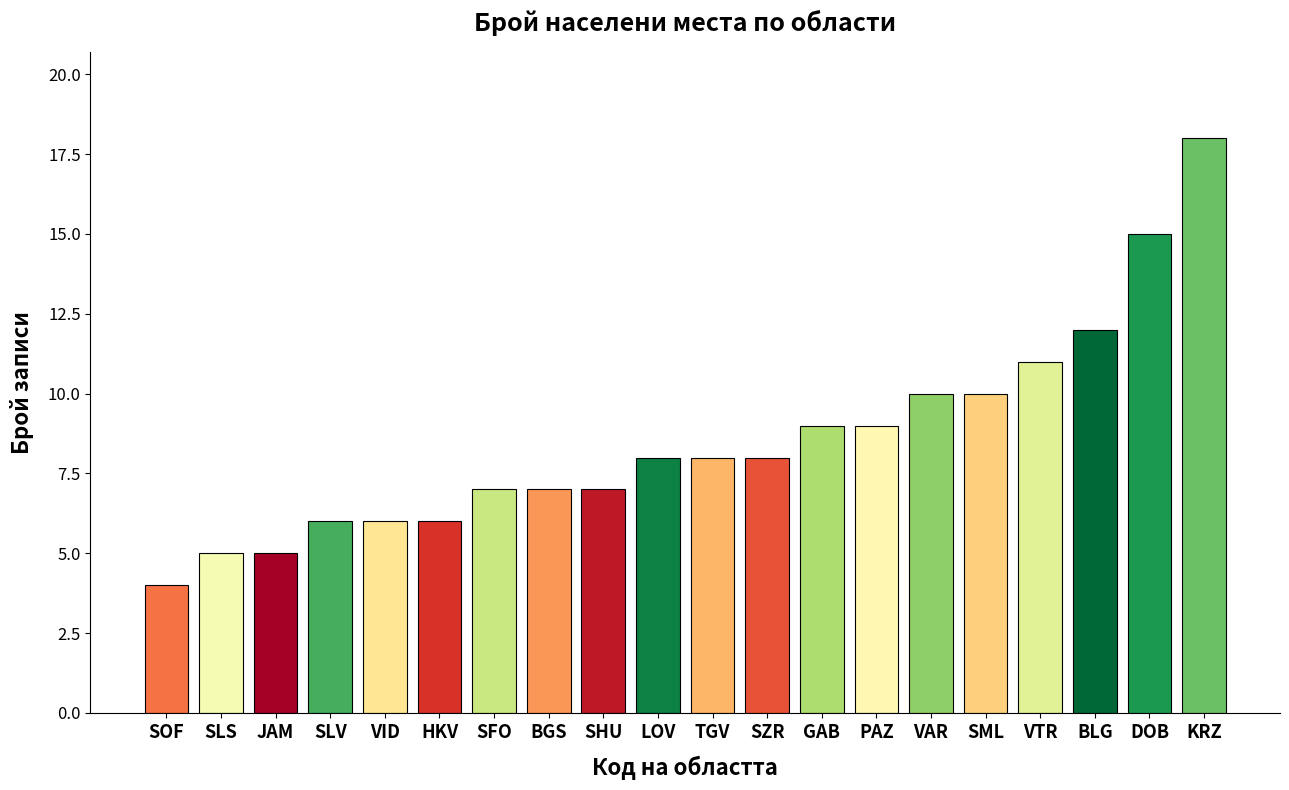

What is the approximate value at SFO?

7